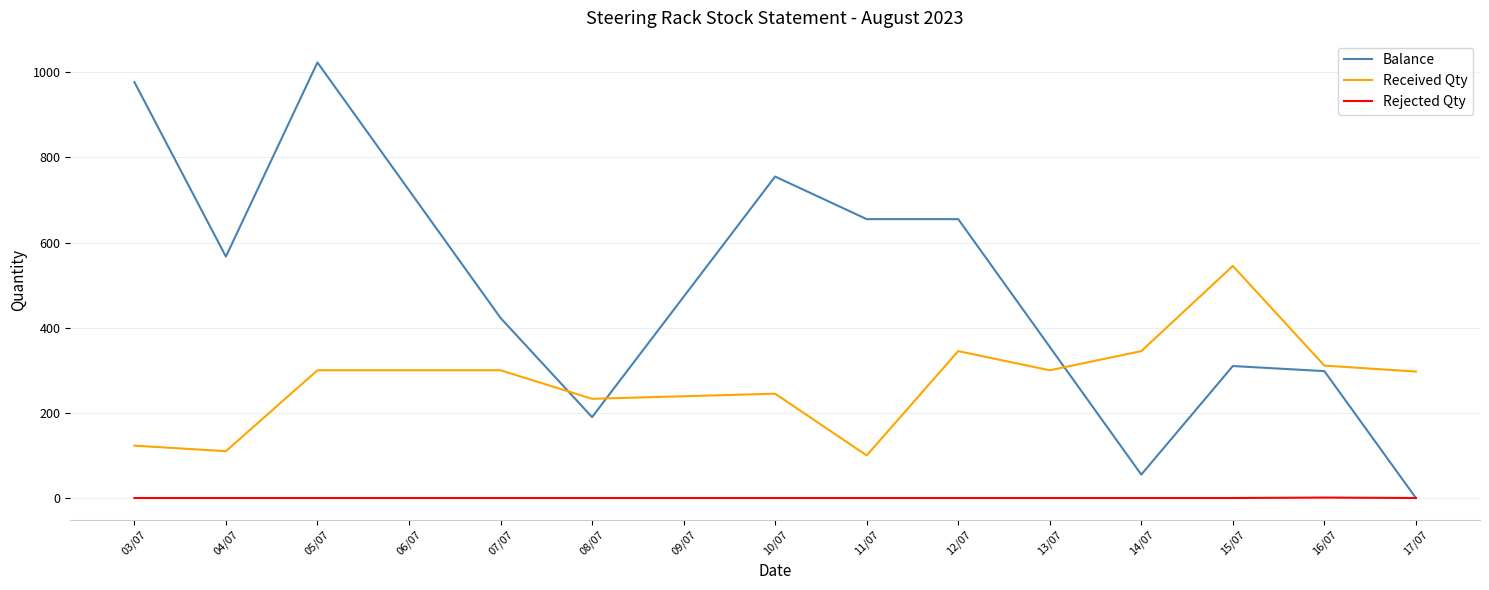

What is the maximum value shown in the chart?

1023